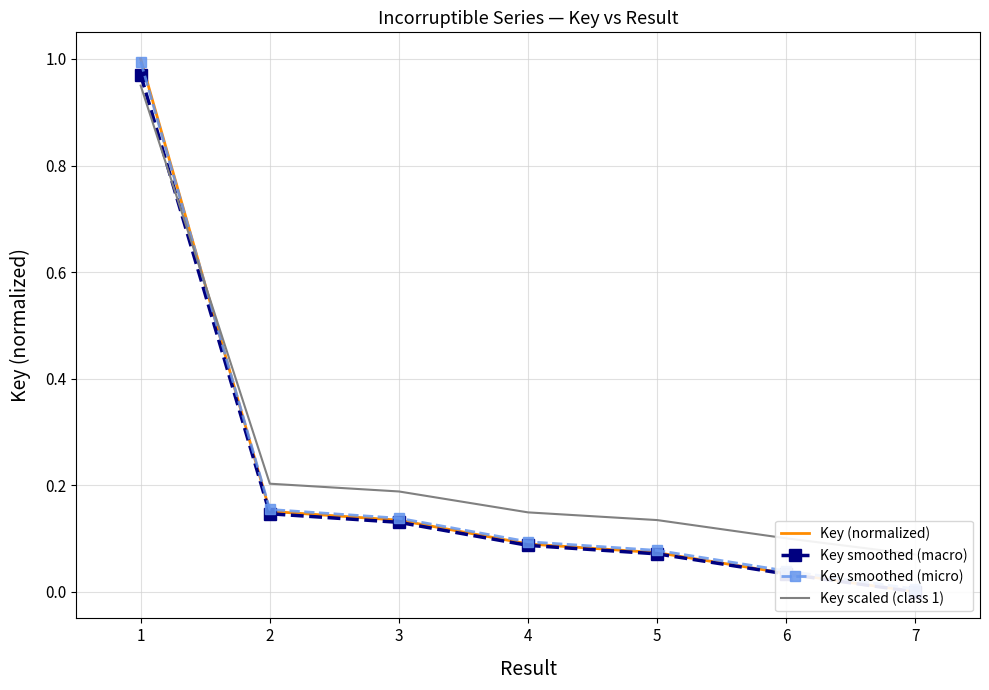

Count the number of categories in the chart.

7